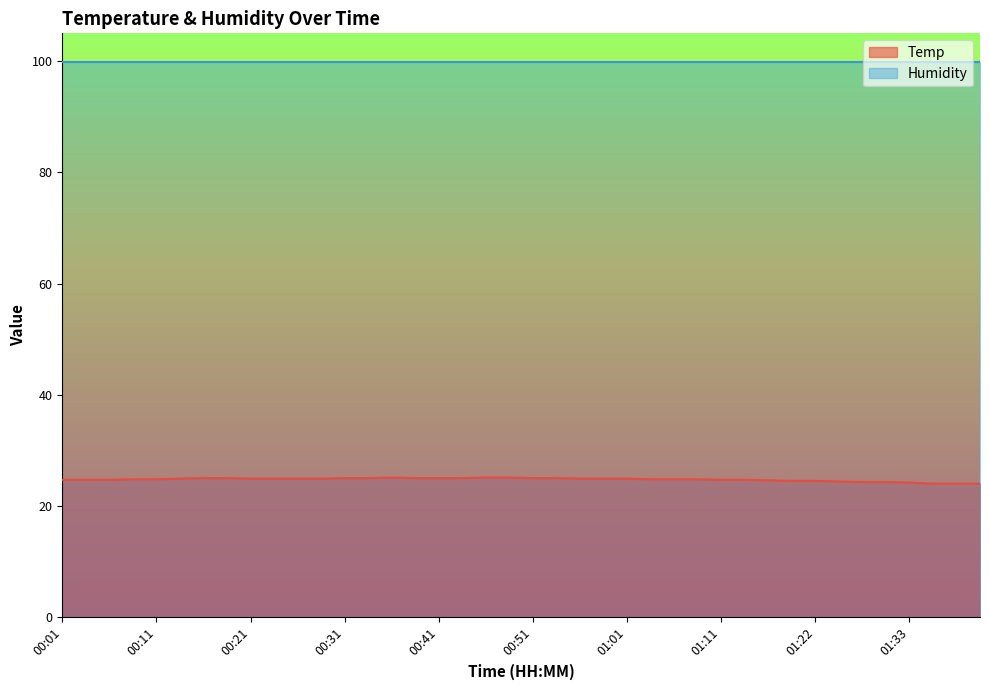

What is the difference between the maximum and second lowest values?

1.1